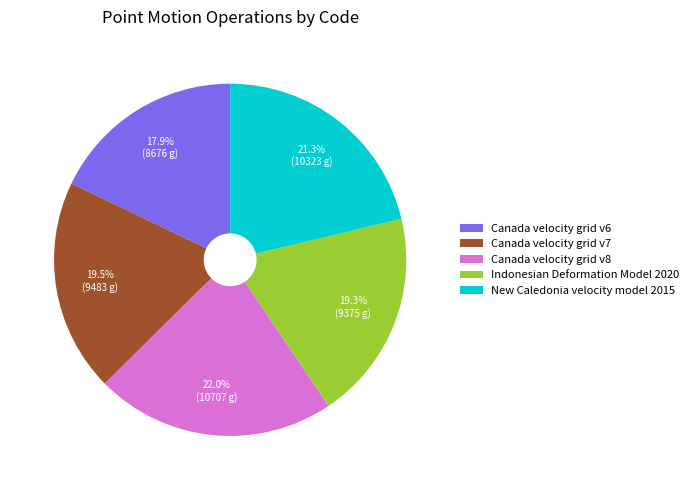

Which category has the smallest portion of the pie?

Canada velocity grid v6